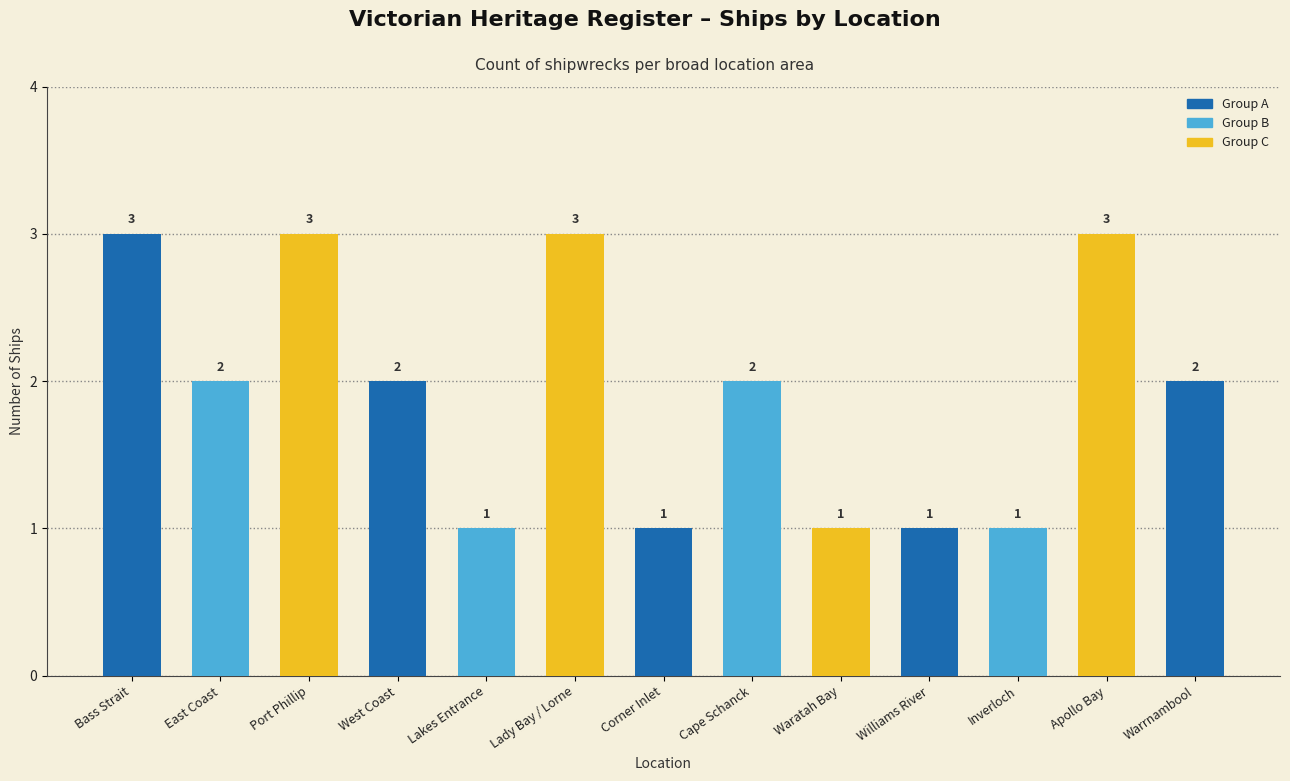

What position from the right is Lady Bay / Lorne?

8